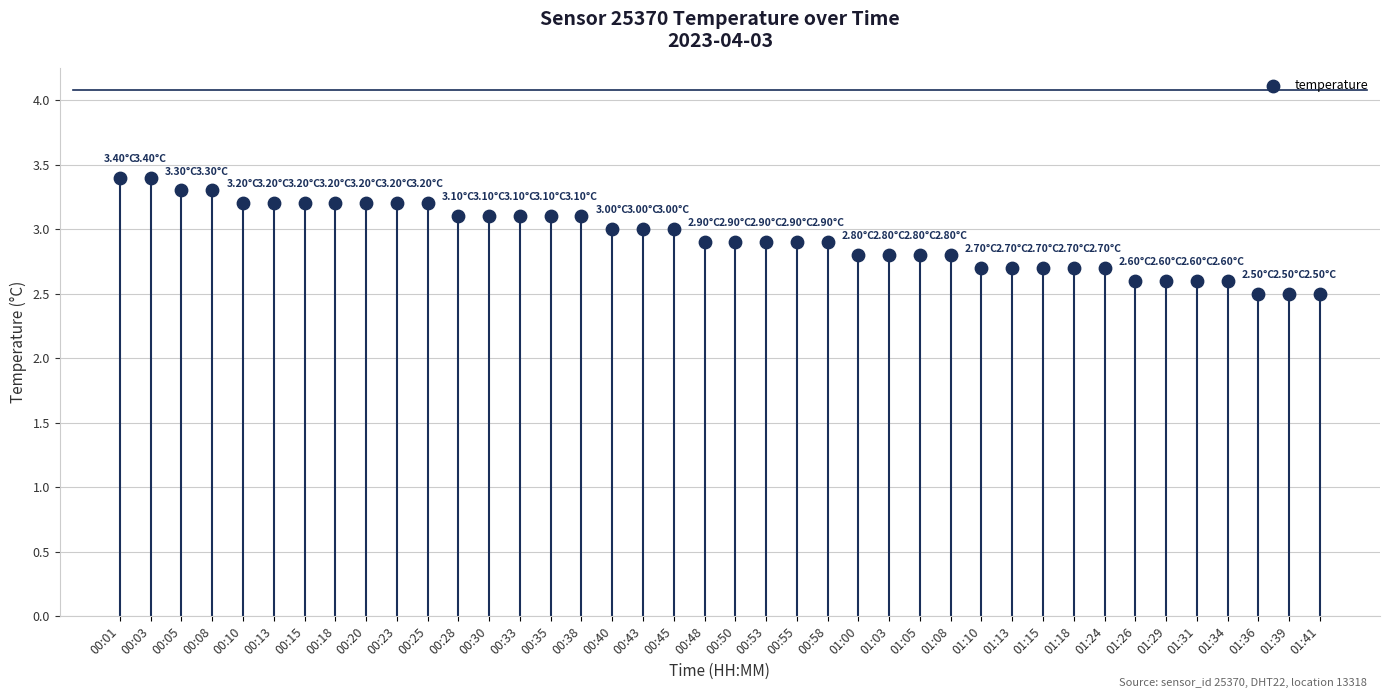

What is the range of Y values (max minus min)?

0.9